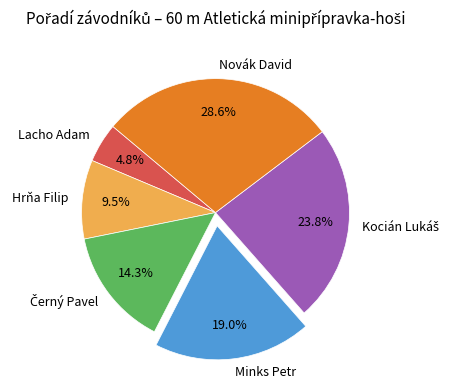

Which category has the smallest portion of the pie?

Lacho Adam